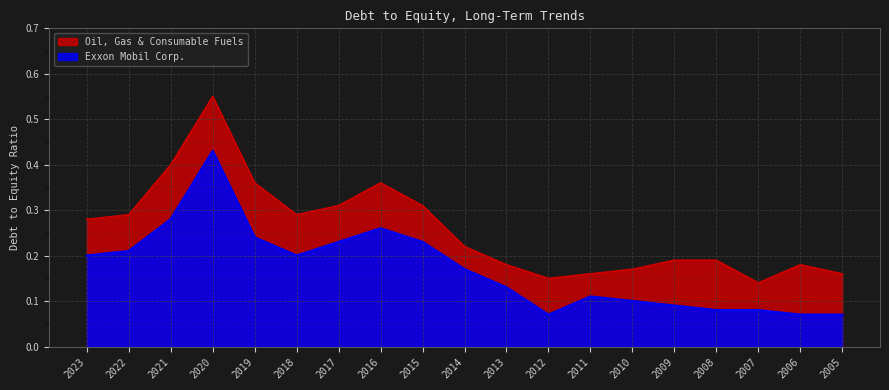

Count the number of categories in the chart.

19